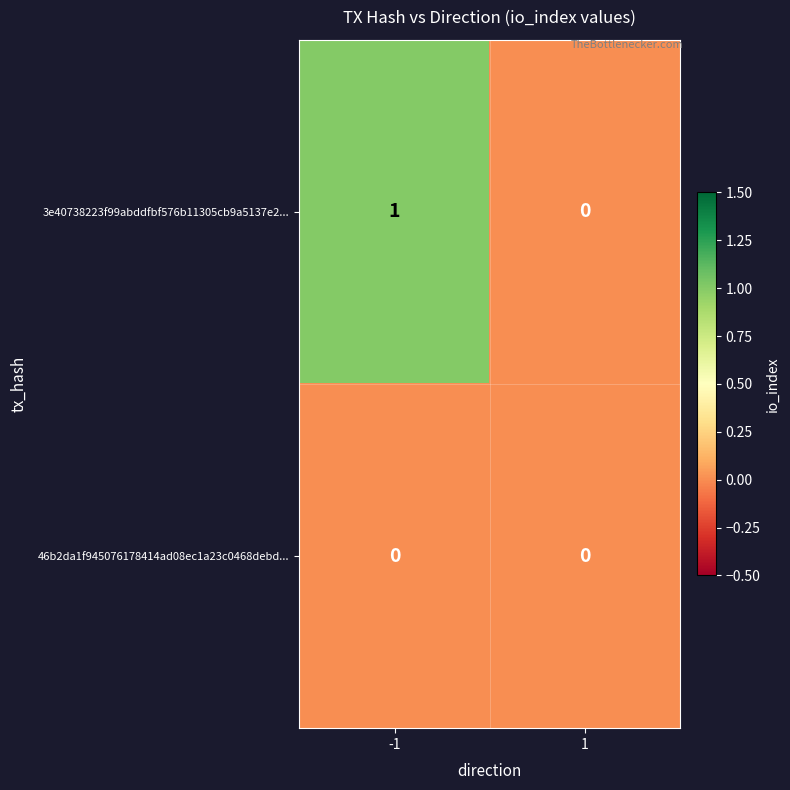

How many values in 3e40738223f99abddfbf576b11305cb9a5137e2... are above zero?

1